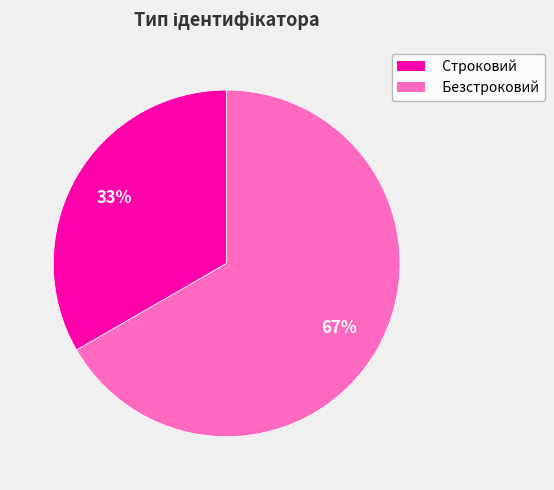

How many segments does this pie chart have?

2